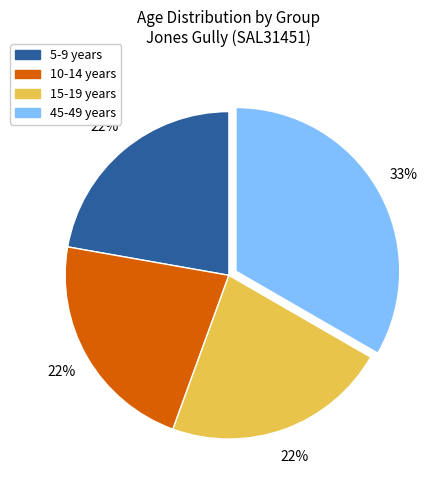

Which category has the biggest portion of the pie?

45-49 years